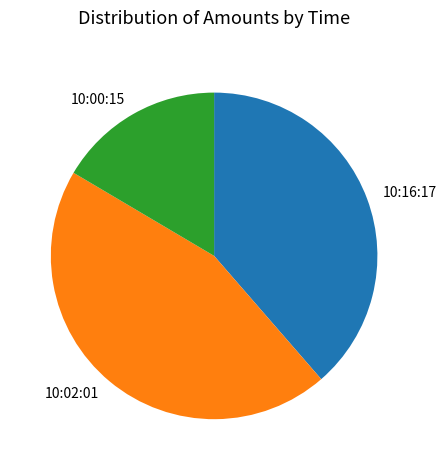

Is it true that 10:16:17 is 39% of the pie?

True